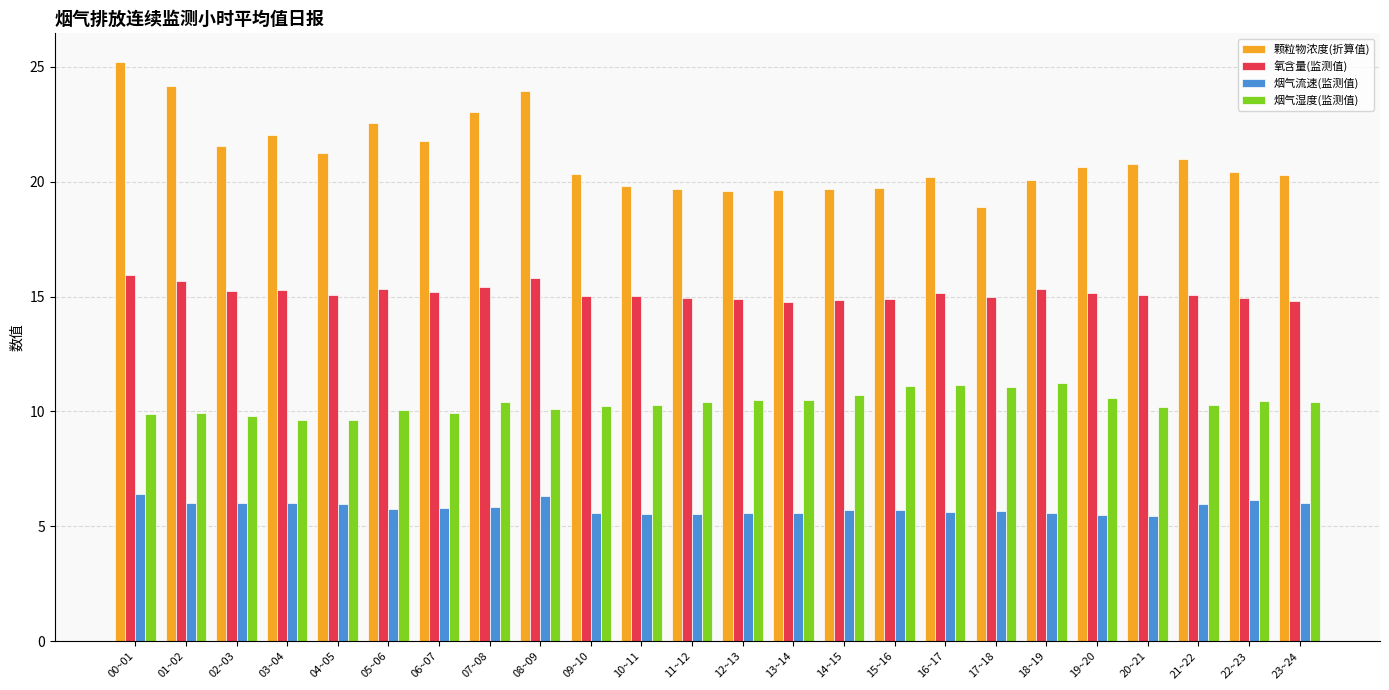

Which series has the widest spread of values?

颗粒物浓度(折算值)